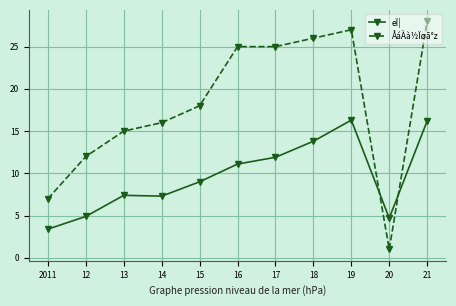

At which label is eÏ¦ closest to 9?

15